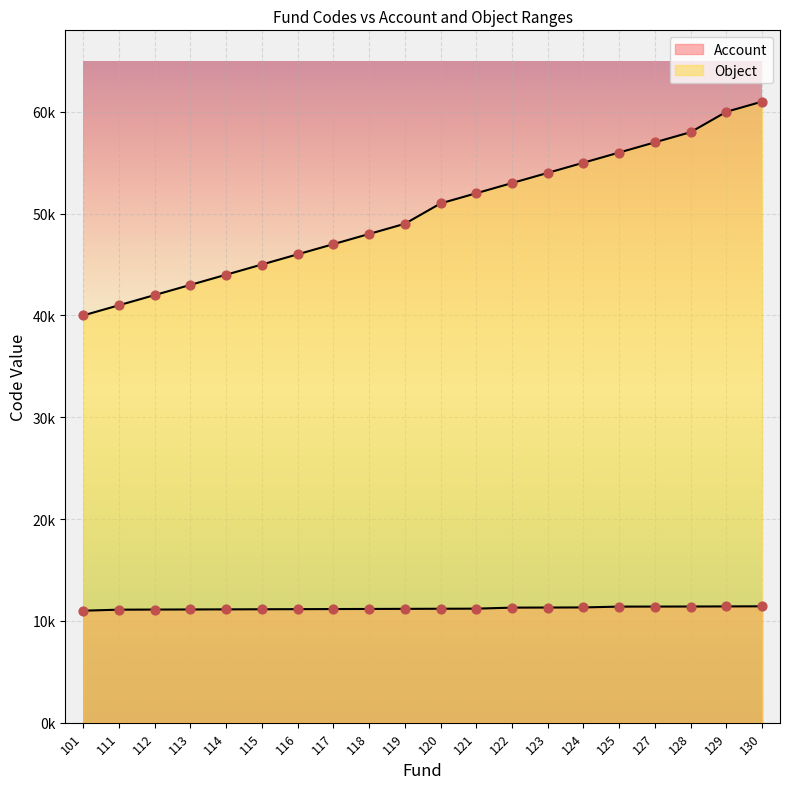

Is the value of Object at 112 greater than the value of Account at 130?

Yes